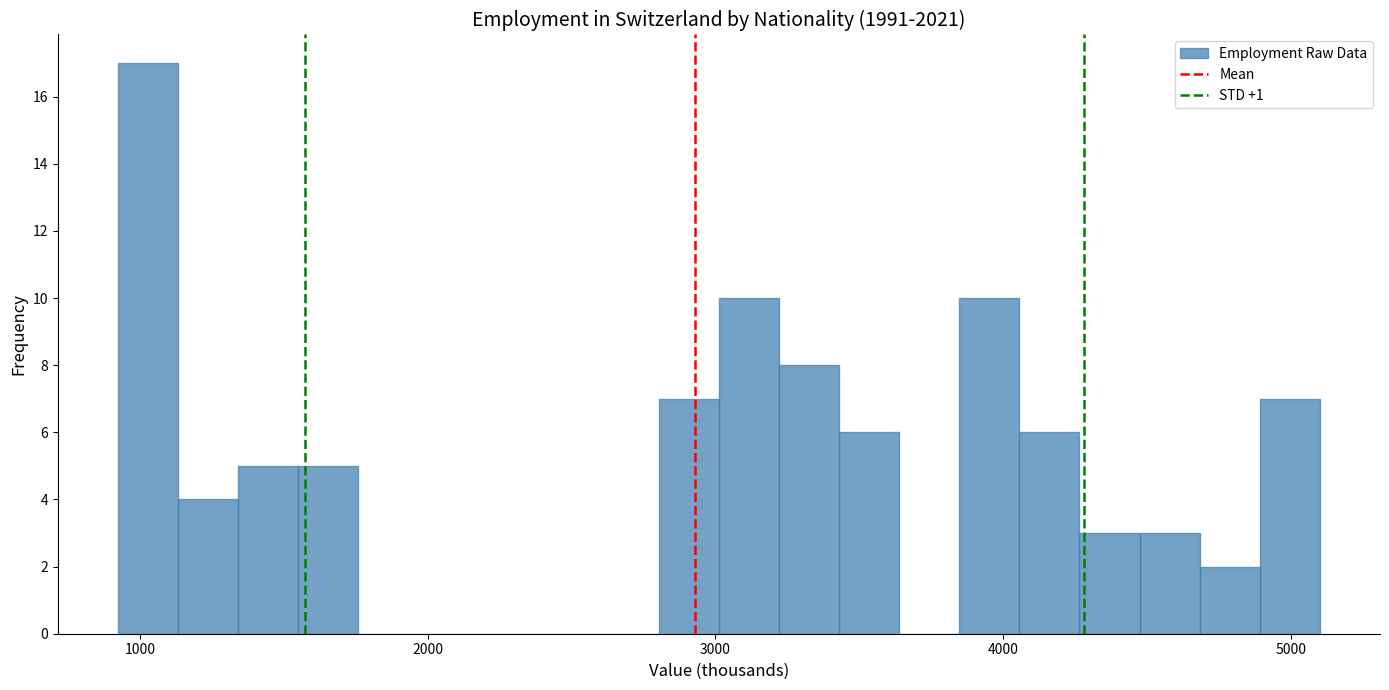

Around what value on the x-axis is the tallest bar? Give the approximate position of its centre, as read against the axis.

1000